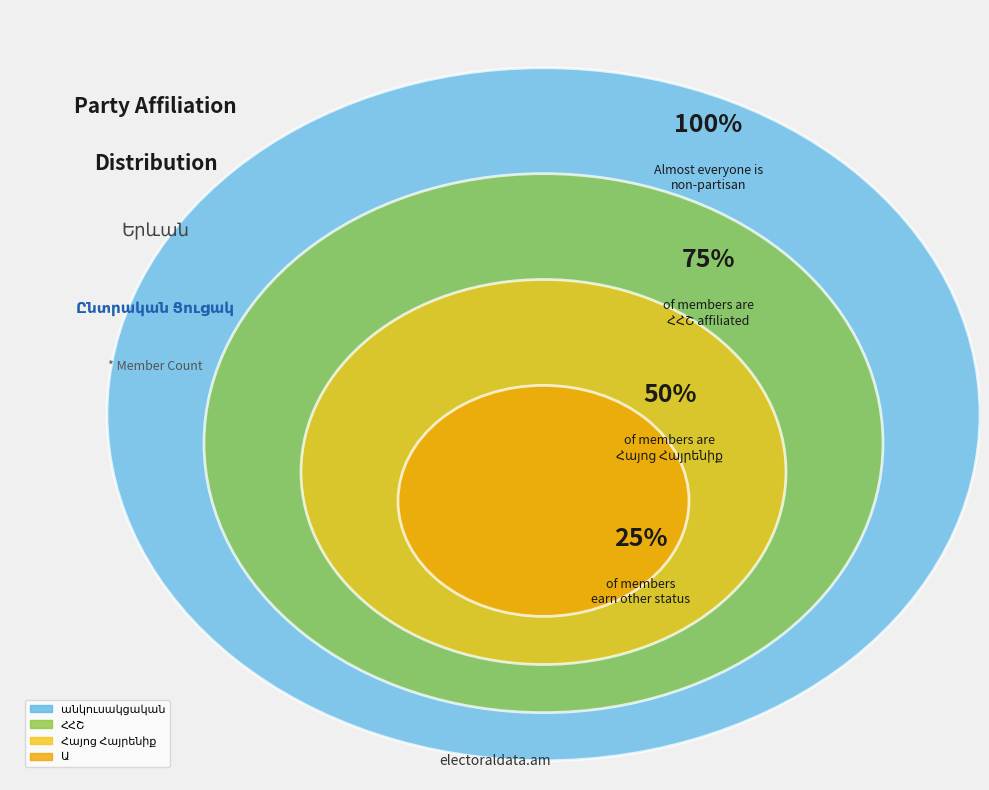

Which slice is the smallest?

Ա